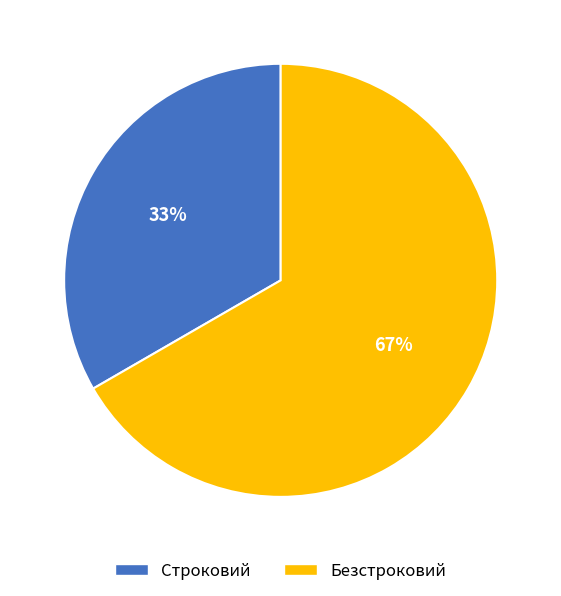

Rank the categories by value from lowest to highest.

Строковий, Безстроковий